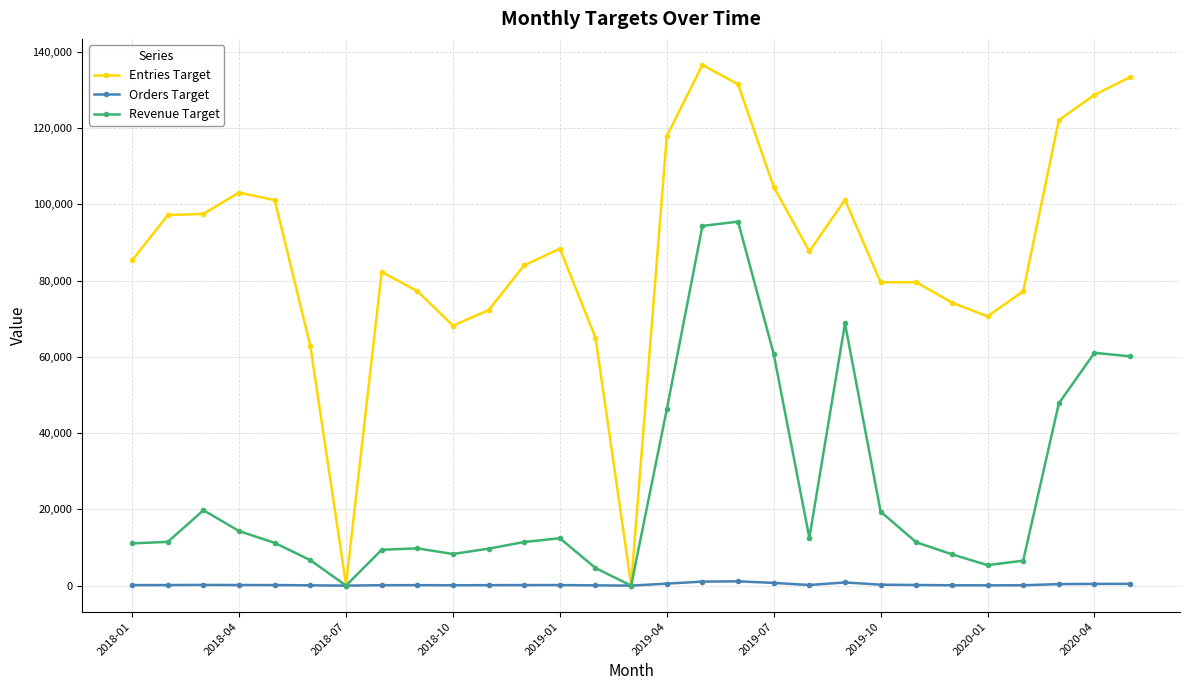

True or false: Entries Target has more than 1 points higher than both neighbors.

True